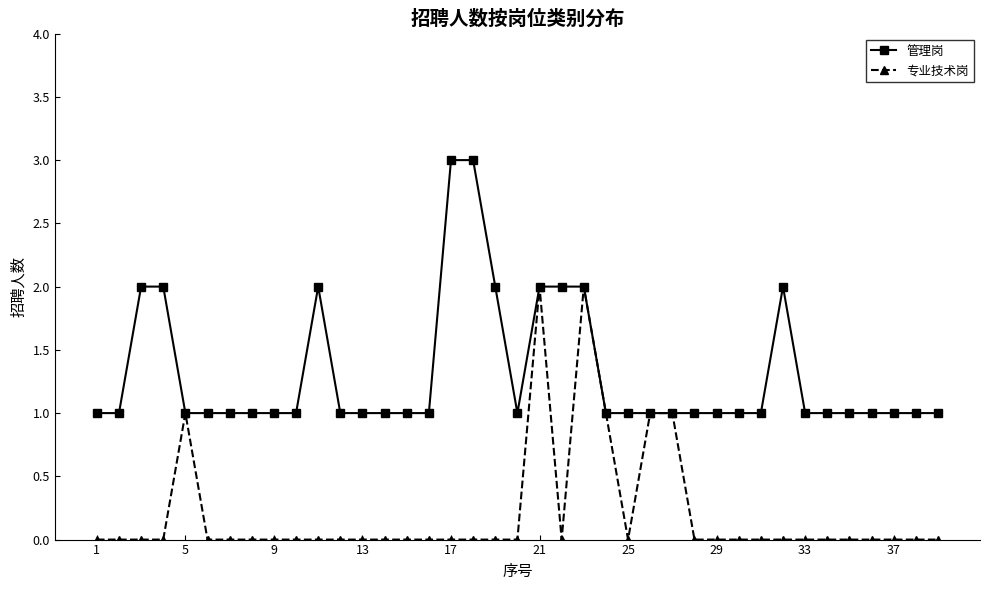

What are all the series names shown in the legend?

管理岗, 专业技术岗